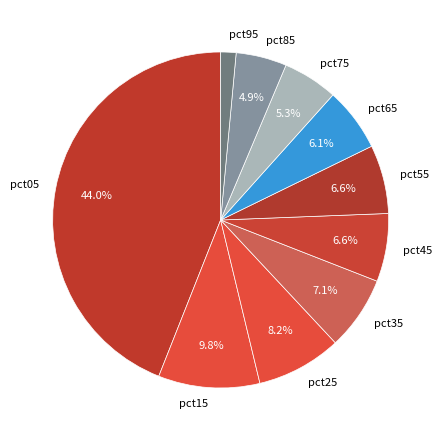

The pct85 slice represents 5% of the pie. True or false?

True